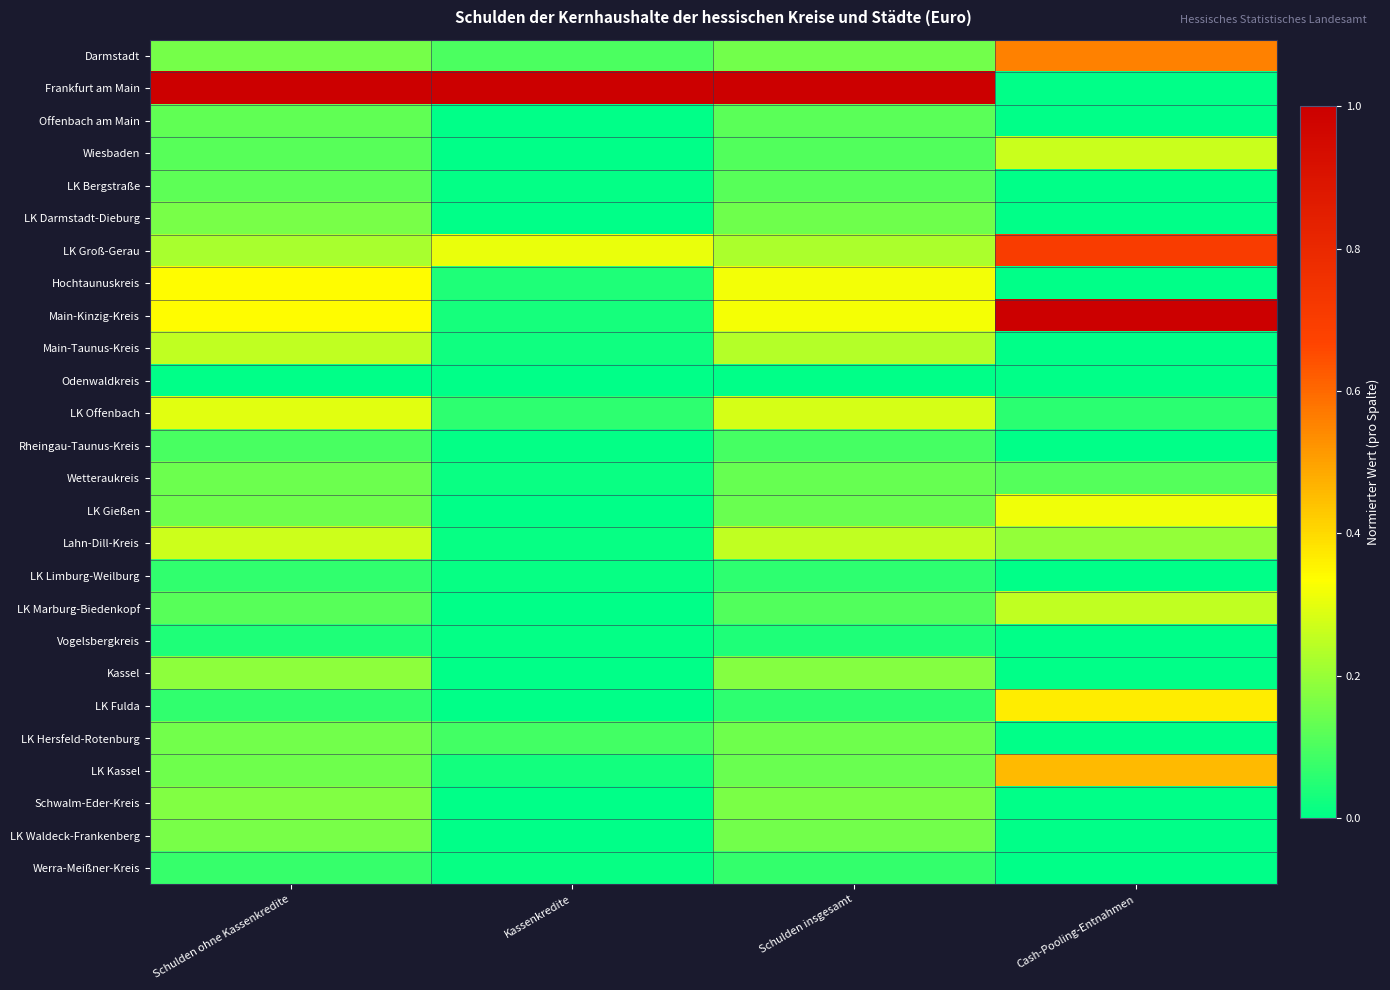

Reading left to right, extract all data points from this chart.

Darmstadt: Schulden ohne Kassenkredite=0.2	Kassenkredite=0.1	Schulden insgesamt=0.1	Cash-Pooling-Entnahmen=0.6
Frankfurt am Main: Schulden ohne Kassenkredite=1.0	Kassenkredite=1.0	Schulden insgesamt=1.0	Cash-Pooling-Entnahmen=0.0
Offenbach am Main: Schulden ohne Kassenkredite=0.1	Kassenkredite=0.0	Schulden insgesamt=0.1	Cash-Pooling-Entnahmen=0.0
Wiesbaden: Schulden ohne Kassenkredite=0.1	Kassenkredite=0.0	Schulden insgesamt=0.1	Cash-Pooling-Entnahmen=0.3
LK Bergstraße: Schulden ohne Kassenkredite=0.1	Kassenkredite=0.0	Schulden insgesamt=0.1	Cash-Pooling-Entnahmen=0.0
LK Darmstadt-Dieburg: Schulden ohne Kassenkredite=0.2	Kassenkredite=0.0	Schulden insgesamt=0.1	Cash-Pooling-Entnahmen=0.0
LK Groß-Gerau: Schulden ohne Kassenkredite=0.2	Kassenkredite=0.3	Schulden insgesamt=0.2	Cash-Pooling-Entnahmen=0.7
Hochtaunuskreis: Schulden ohne Kassenkredite=0.3	Kassenkredite=0.0	Schulden insgesamt=0.3	Cash-Pooling-Entnahmen=0.0
Main-Kinzig-Kreis: Schulden ohne Kassenkredite=0.3	Kassenkredite=0.0	Schulden insgesamt=0.3	Cash-Pooling-Entnahmen=1.0
Main-Taunus-Kreis: Schulden ohne Kassenkredite=0.3	Kassenkredite=0.0	Schulden insgesamt=0.2	Cash-Pooling-Entnahmen=0.0
Odenwaldkreis: Schulden ohne Kassenkredite=0.0	Kassenkredite=0.0	Schulden insgesamt=0.0	Cash-Pooling-Entnahmen=0.0
LK Offenbach: Schulden ohne Kassenkredite=0.3	Kassenkredite=0.1	Schulden insgesamt=0.3	Cash-Pooling-Entnahmen=0.1
Rheingau-Taunus-Kreis: Schulden ohne Kassenkredite=0.1	Kassenkredite=0.0	Schulden insgesamt=0.1	Cash-Pooling-Entnahmen=0.0
Wetteraukreis: Schulden ohne Kassenkredite=0.1	Kassenkredite=0.0	Schulden insgesamt=0.1	Cash-Pooling-Entnahmen=0.1
LK Gießen: Schulden ohne Kassenkredite=0.1	Kassenkredite=0.0	Schulden insgesamt=0.1	Cash-Pooling-Entnahmen=0.3
Lahn-Dill-Kreis: Schulden ohne Kassenkredite=0.3	Kassenkredite=0.0	Schulden insgesamt=0.3	Cash-Pooling-Entnahmen=0.2
LK Limburg-Weilburg: Schulden ohne Kassenkredite=0.1	Kassenkredite=0.0	Schulden insgesamt=0.1	Cash-Pooling-Entnahmen=0.0
LK Marburg-Biedenkopf: Schulden ohne Kassenkredite=0.1	Kassenkredite=0.0	Schulden insgesamt=0.1	Cash-Pooling-Entnahmen=0.3
Vogelsbergkreis: Schulden ohne Kassenkredite=0.0	Kassenkredite=0.0	Schulden insgesamt=0.0	Cash-Pooling-Entnahmen=0.0
Kassel: Schulden ohne Kassenkredite=0.2	Kassenkredite=0.0	Schulden insgesamt=0.2	Cash-Pooling-Entnahmen=0.0
LK Fulda: Schulden ohne Kassenkredite=0.1	Kassenkredite=0.0	Schulden insgesamt=0.1	Cash-Pooling-Entnahmen=0.4
LK Hersfeld-Rotenburg: Schulden ohne Kassenkredite=0.2	Kassenkredite=0.1	Schulden insgesamt=0.1	Cash-Pooling-Entnahmen=0.0
LK Kassel: Schulden ohne Kassenkredite=0.1	Kassenkredite=0.0	Schulden insgesamt=0.1	Cash-Pooling-Entnahmen=0.5
Schwalm-Eder-Kreis: Schulden ohne Kassenkredite=0.2	Kassenkredite=0.0	Schulden insgesamt=0.2	Cash-Pooling-Entnahmen=0.0
LK Waldeck-Frankenberg: Schulden ohne Kassenkredite=0.2	Kassenkredite=0.0	Schulden insgesamt=0.1	Cash-Pooling-Entnahmen=0.0
Werra-Meißner-Kreis: Schulden ohne Kassenkredite=0.1	Kassenkredite=0.0	Schulden insgesamt=0.1	Cash-Pooling-Entnahmen=0.0